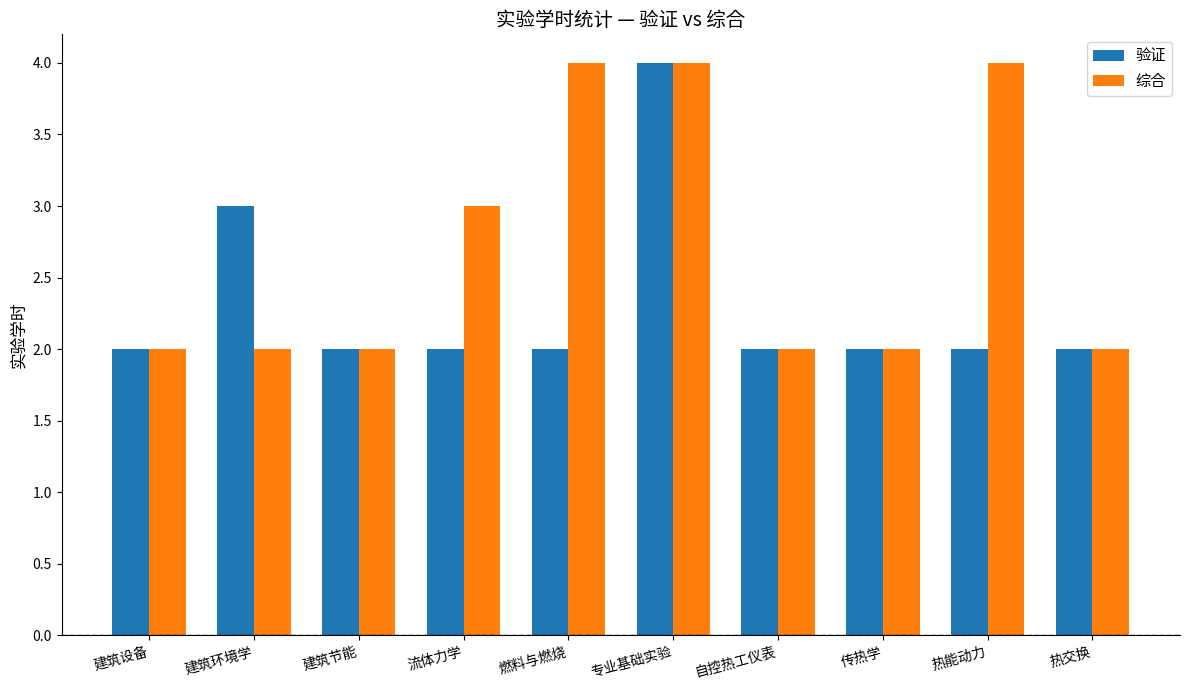

At which category is the sum across all series the highest?

专业基础实验